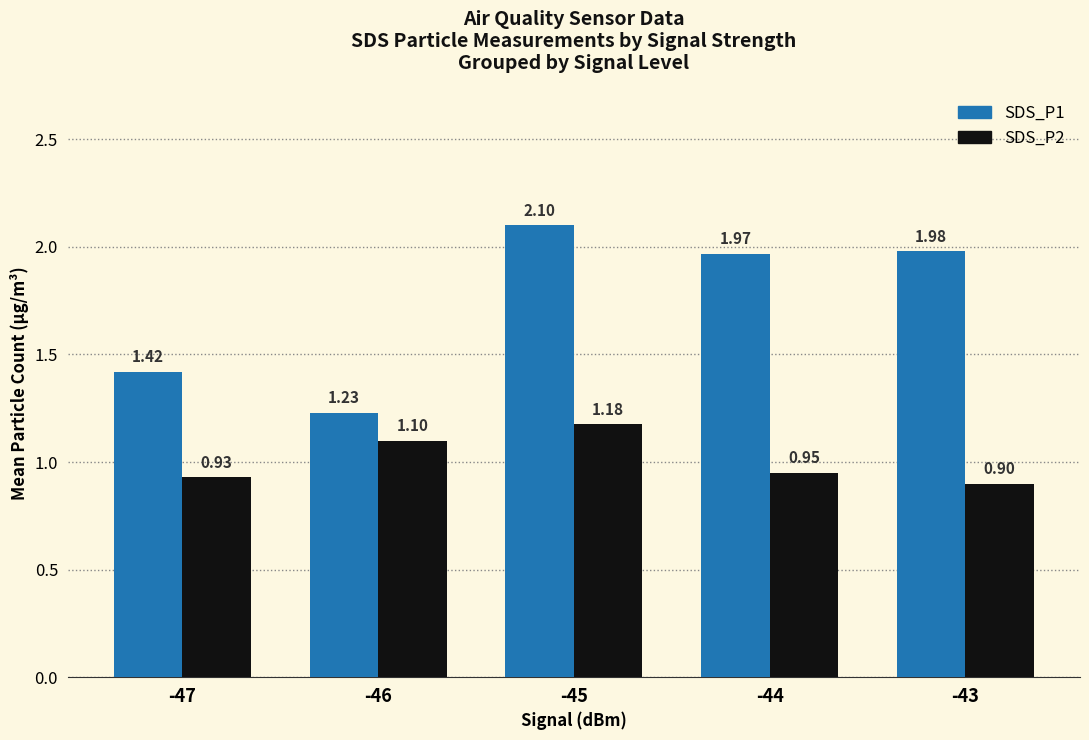

What are all the series names shown in the legend?

SDS_P1, SDS_P2